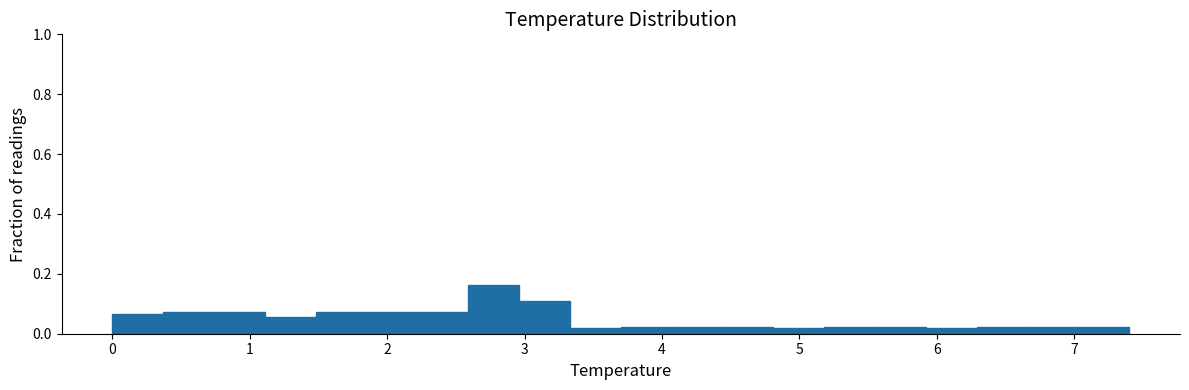

Around what value on the x-axis is the tallest bar? Give the approximate position of its centre, as read against the axis.

2.8